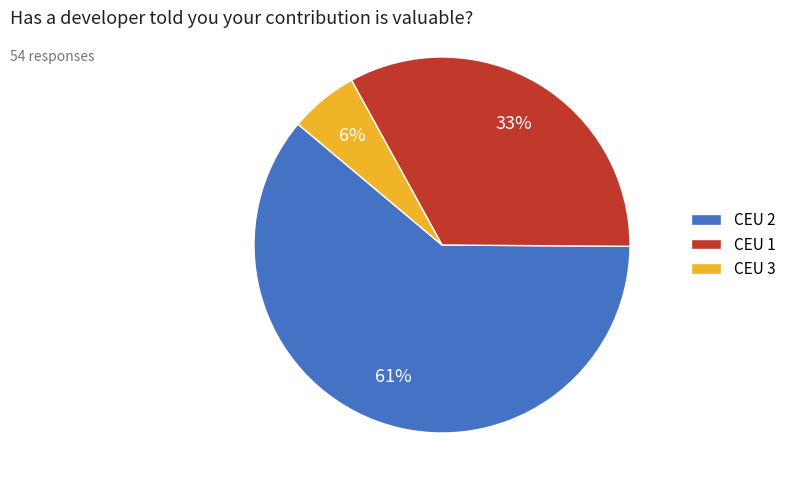

Which category has the smallest portion of the pie?

CEU 3